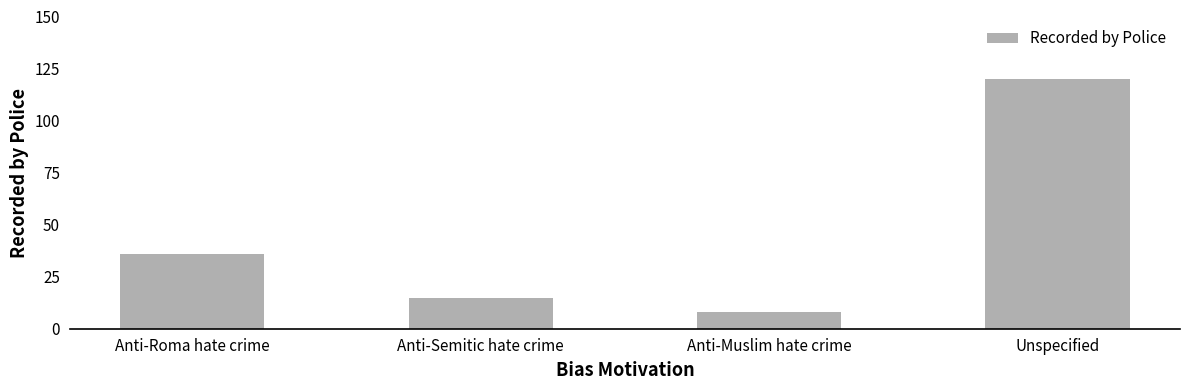

What is the change in value from Anti-Roma hate crime to Unspecified?

+84